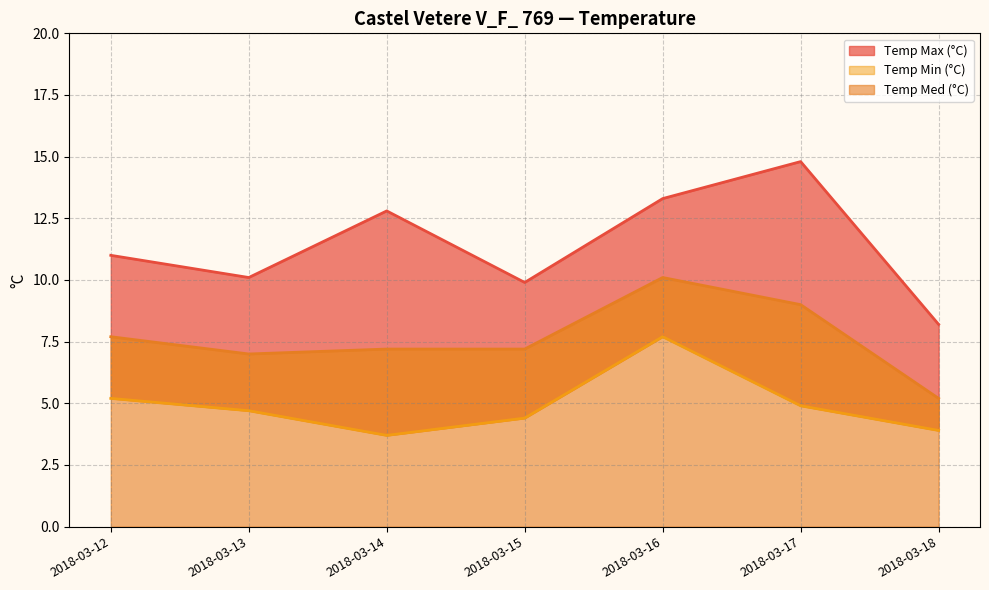

What is the smallest value displayed?

3.7